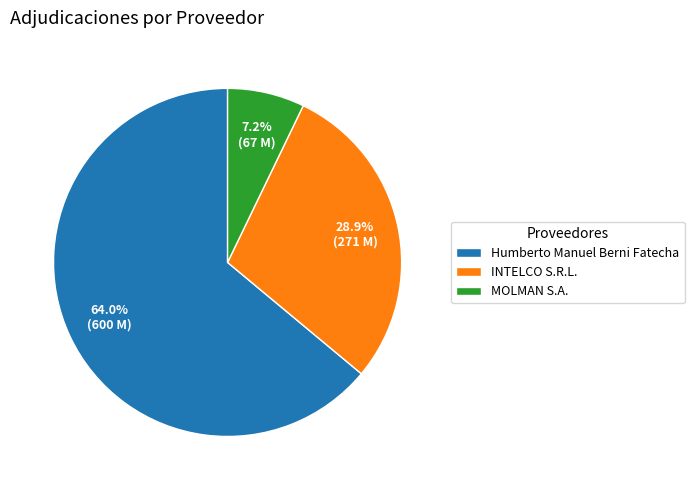

To the nearest percent, what is the difference between the largest and smallest slice percentages?

57%